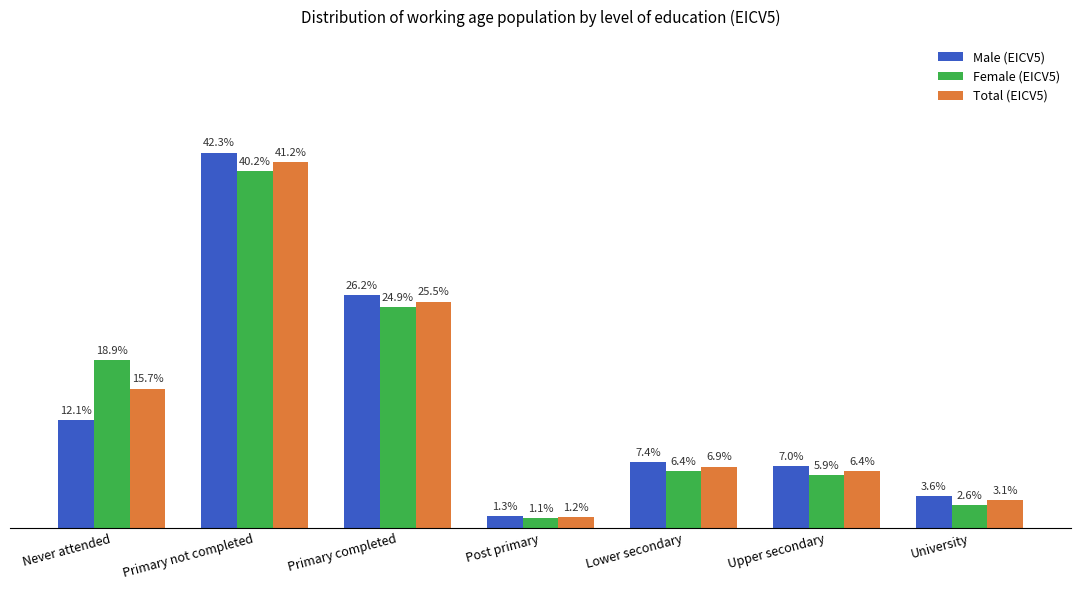

What is the label of the 7th bar from the left?

University